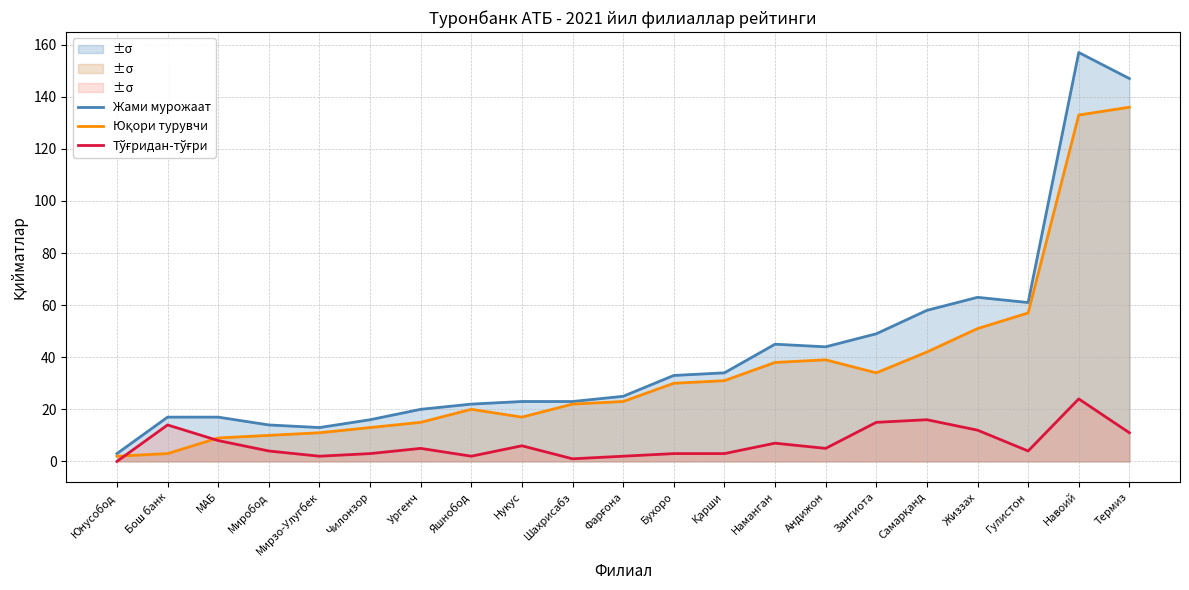

What is the minimum value for Юқори турувчи?

2